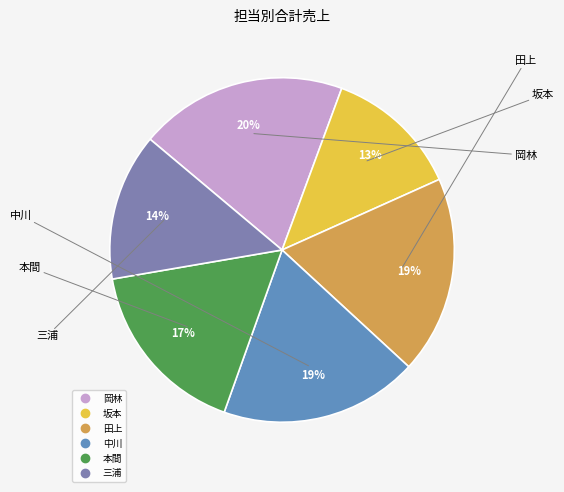

True or false: 中川 accounts for 26% of the total.

False